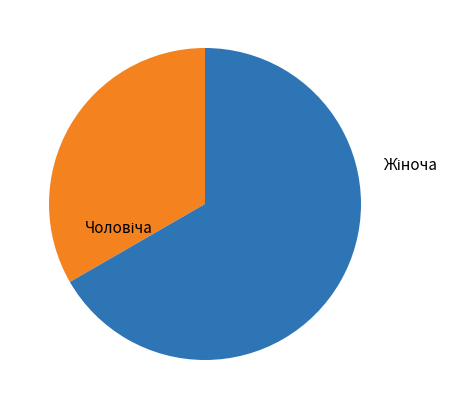

Is there a majority slice in this chart?

Yes